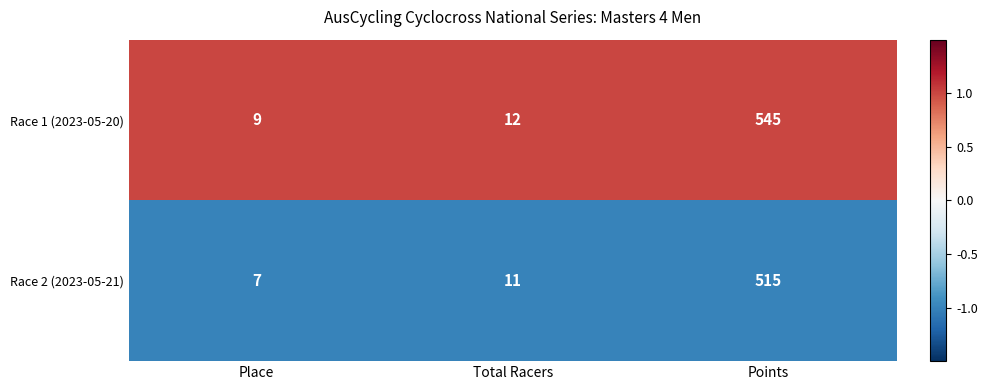

List the labels in order of Race 1 (2023-05-20) value, smallest first.

Place, Total Racers, Points